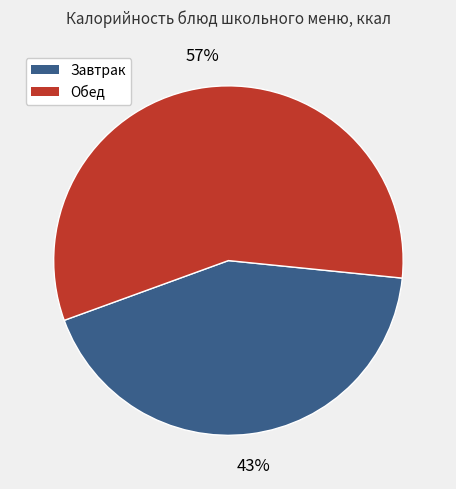

Do Обед and Завтрак together represent more than half of the pie?

Yes